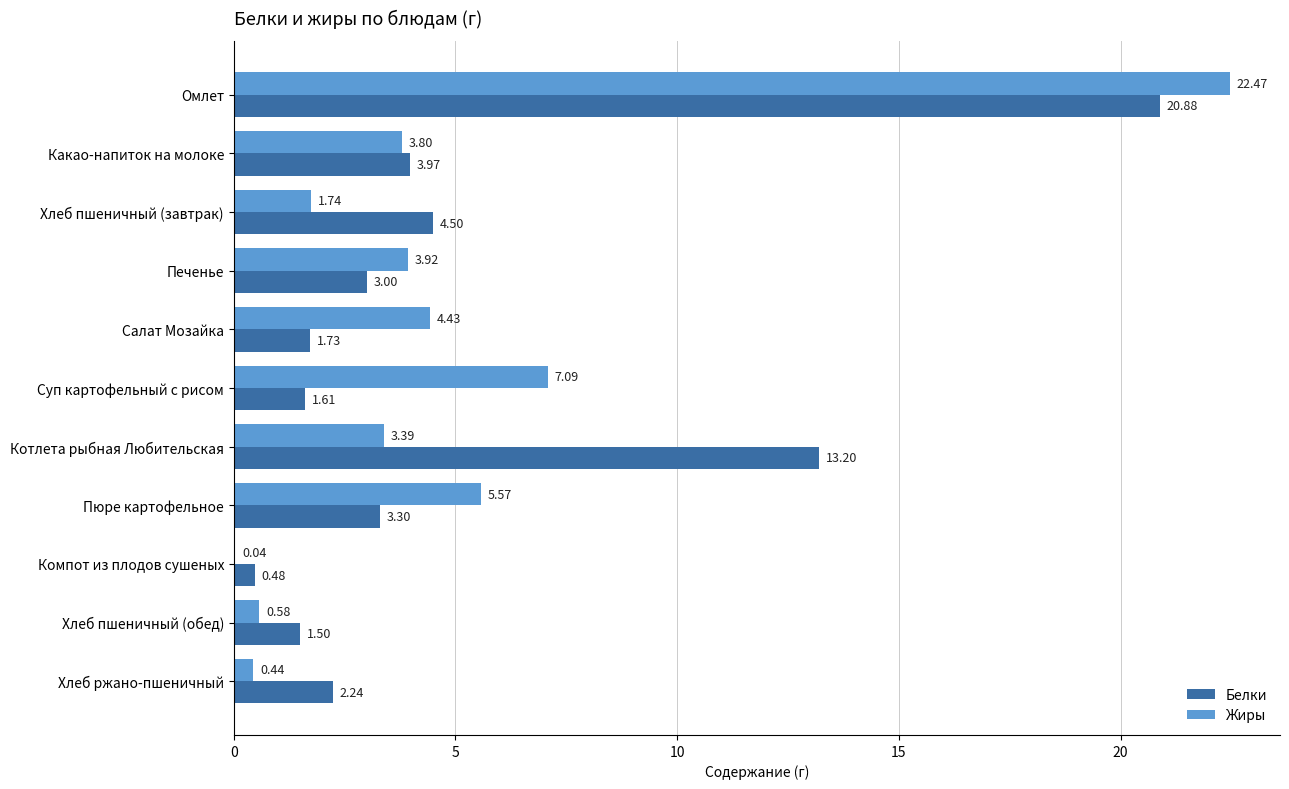

Where is Жиры nearest to the value 11?

Суп картофельный с рисом